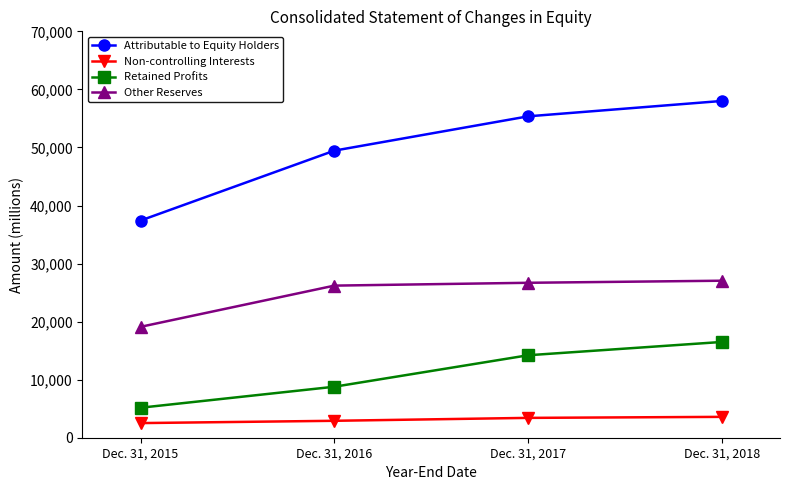

How many distinct data groups are displayed?

4